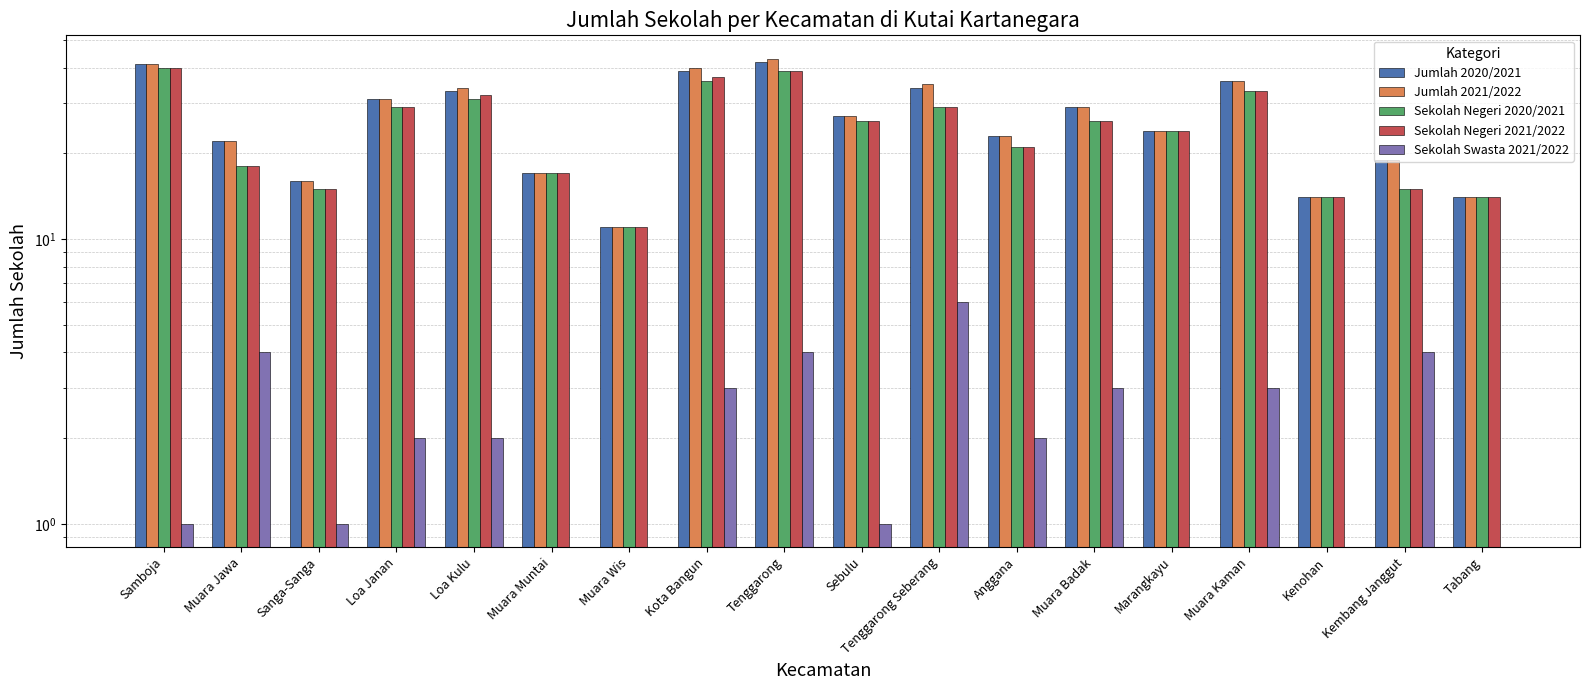

List the labels in order of Sekolah Negeri 2020/2021 value, largest first.

Samboja, Tenggarong, Kota Bangun, Muara Kaman, Loa Kulu, Loa Janan, Tenggarong Seberang, Sebulu, Muara Badak, Marangkayu, Anggana, Muara Jawa, Muara Muntai, Sanga-Sanga, Kembang Janggut, Kenohan, Tabang, Muara Wis